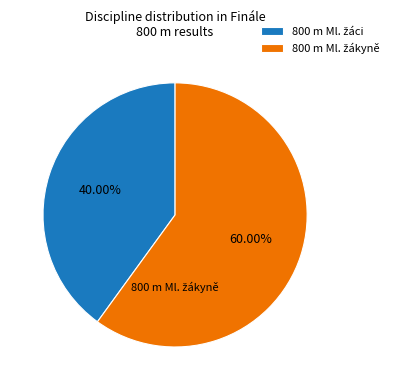

To the nearest percent, what is the difference between the largest and smallest slice percentages?

20%